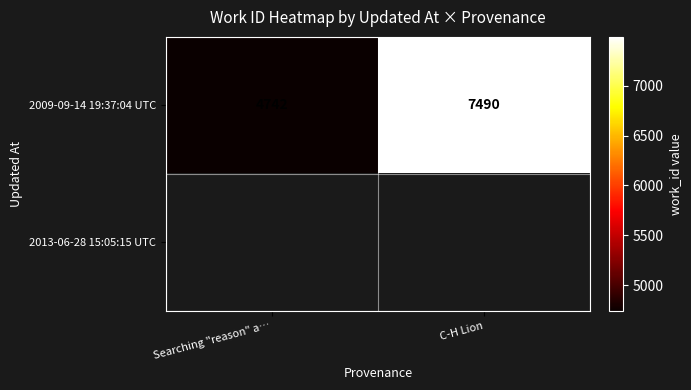

The 2009-09-14 19:37:04 UTC series shows 6765 at Searching "reason" a…. True or false?

False